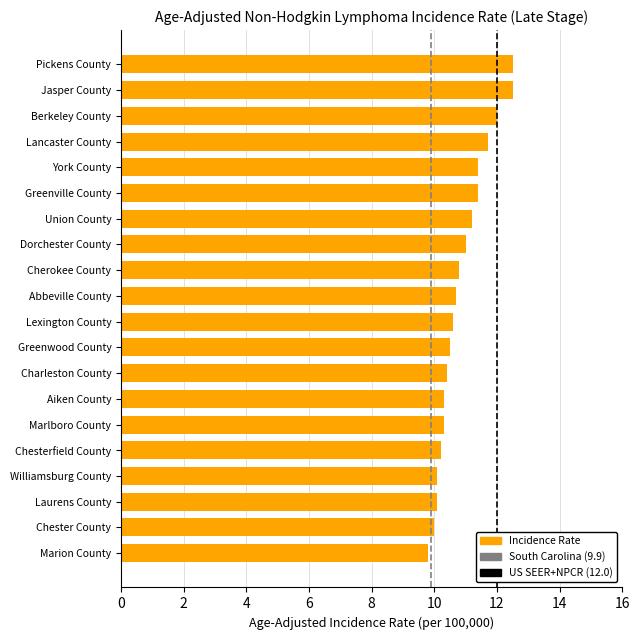

The chart shows a value of 10.3 at Aiken County. True or false?

True